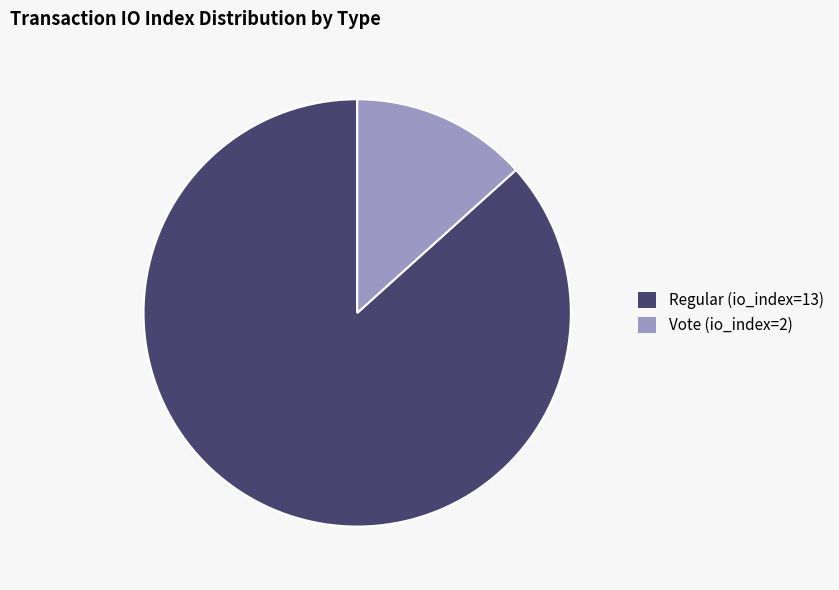

Is there a majority slice in this chart?

Yes